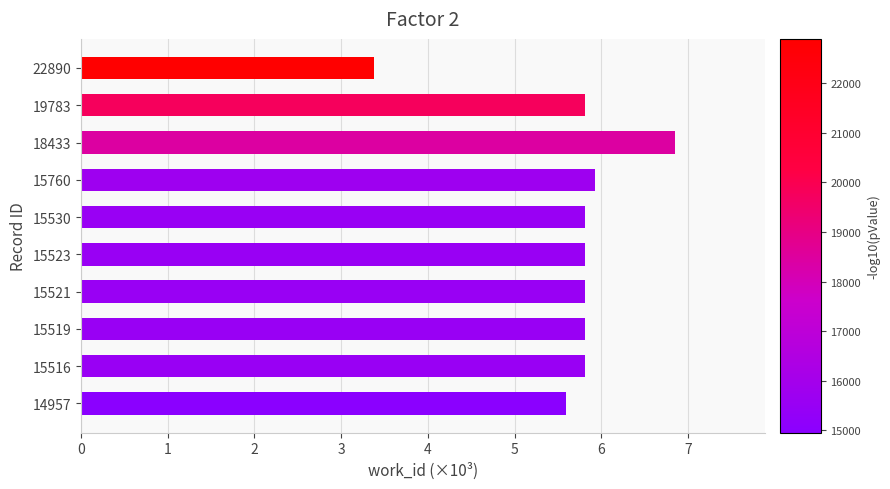

Are the bars horizontal?

Yes